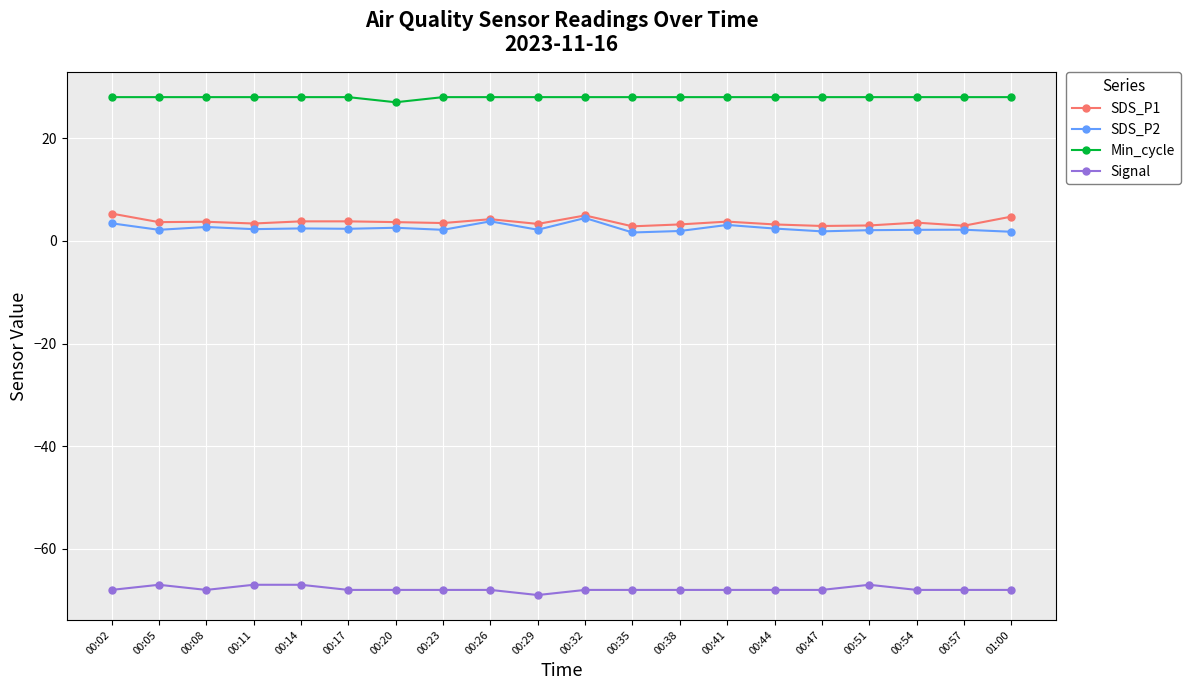

True or false: SDS_P2 and Signal intersect in this chart.

False